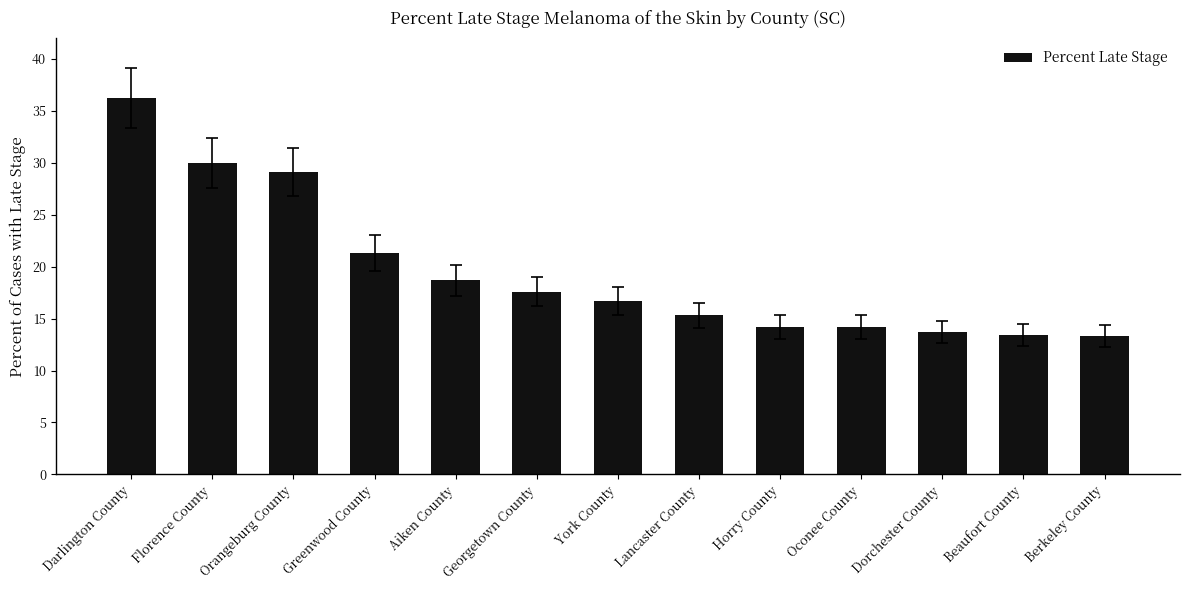

Is it true that the value at Greenwood County is 7.4?

False